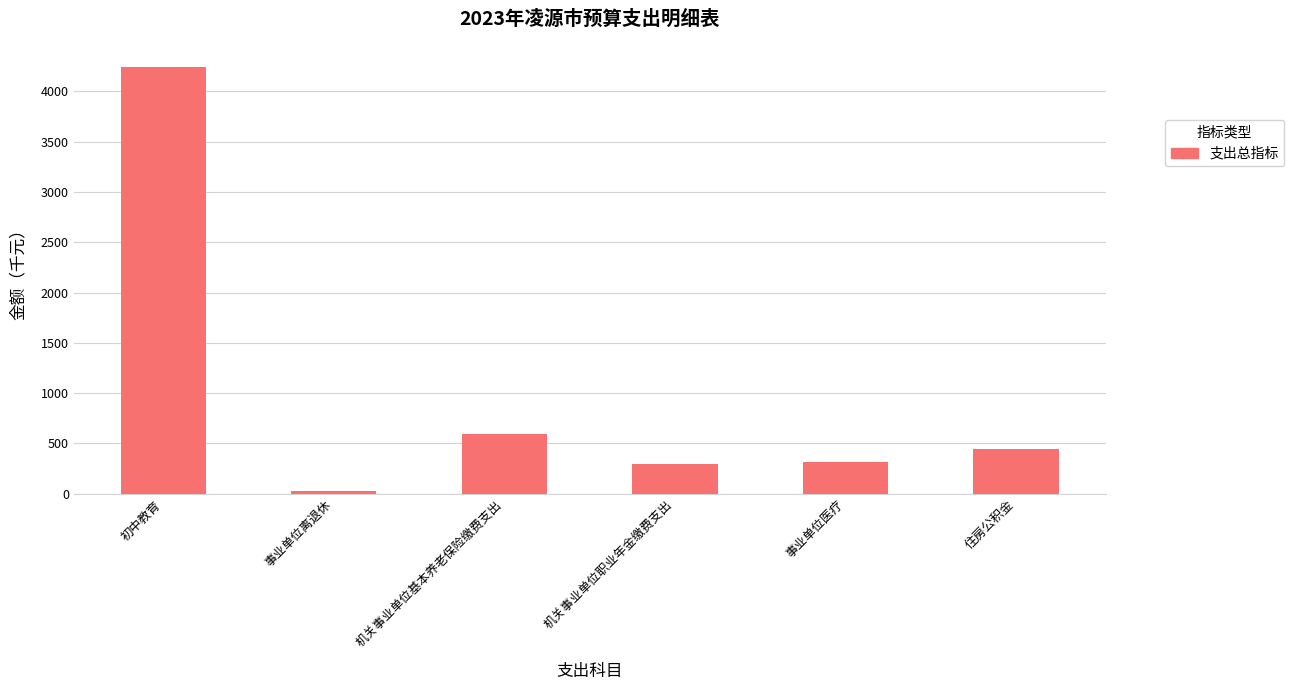

The value at 机关事业单位职业年金缴费支出 is 295.4. True or false?

True